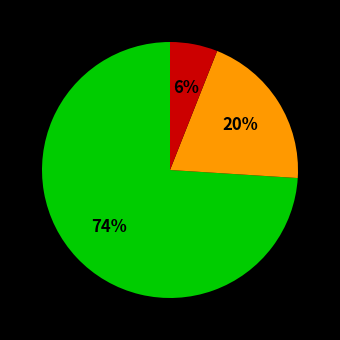

To the nearest percent, what is the average slice percentage?

33%